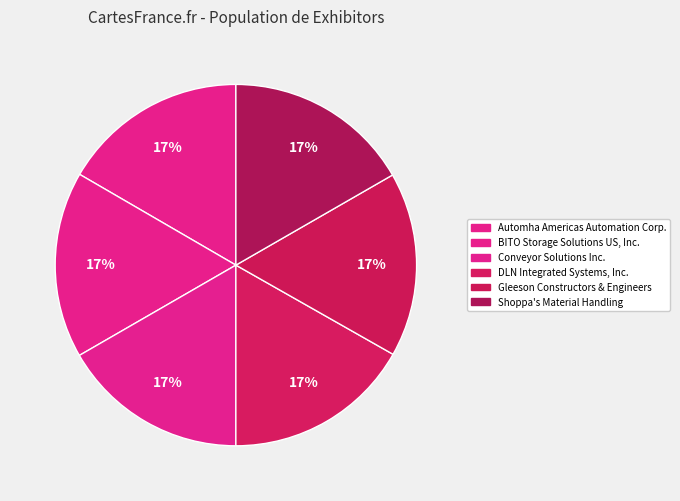

How many slices are in this pie chart?

6